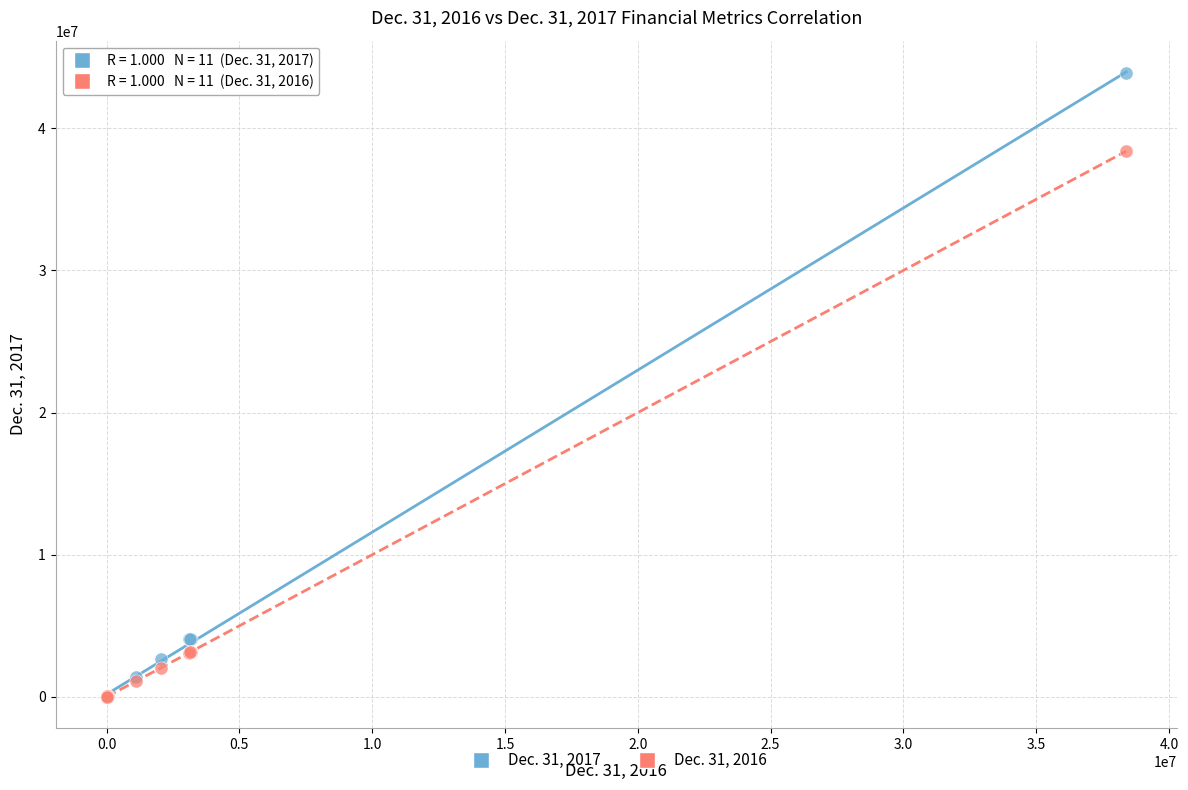

Across all series, what Y value is closest to 21941469?

38393910.0